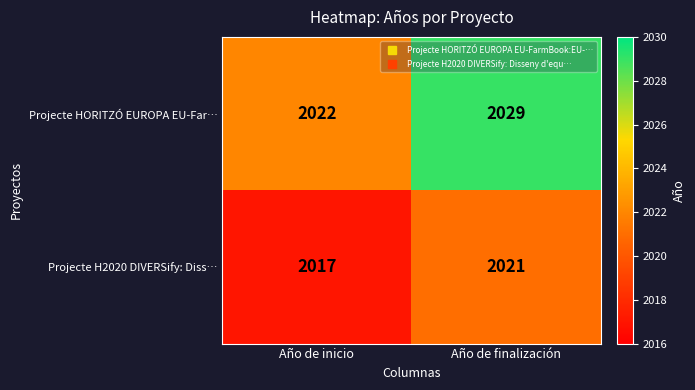

Between Año de inicio and Año de finalización, which series saw the biggest shift?

Projecte HORITZÓ EUROPA EU-Far…